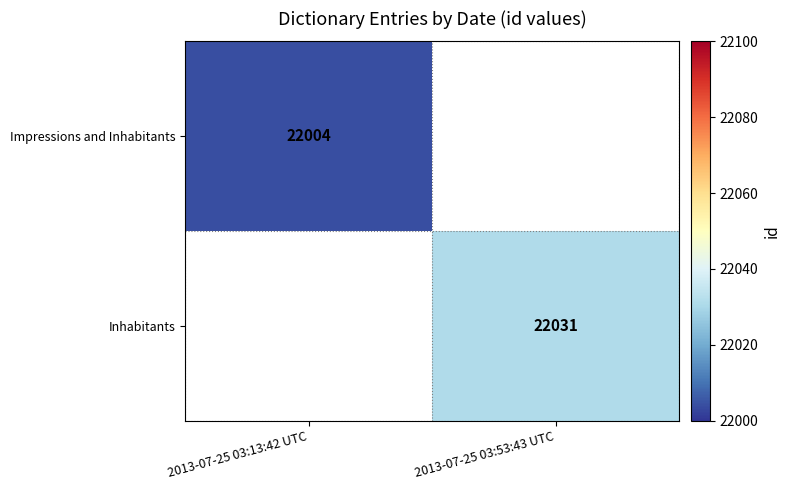

True or false: Inhabitants has a value of 22031 at 2013-07-25 03:53:43 UTC.

True